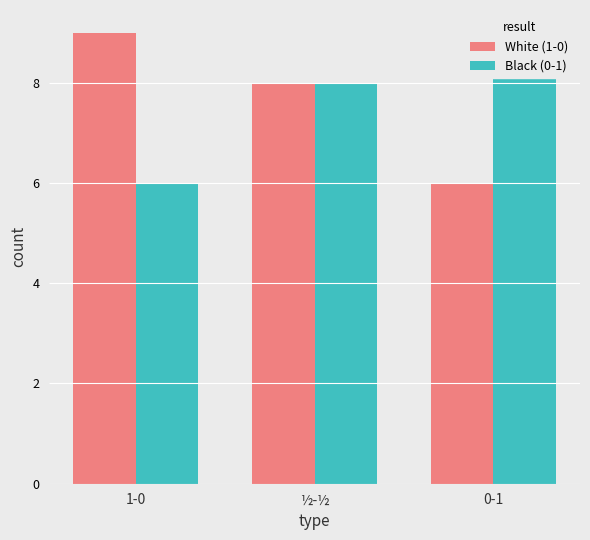

How many bars are there in total?

6